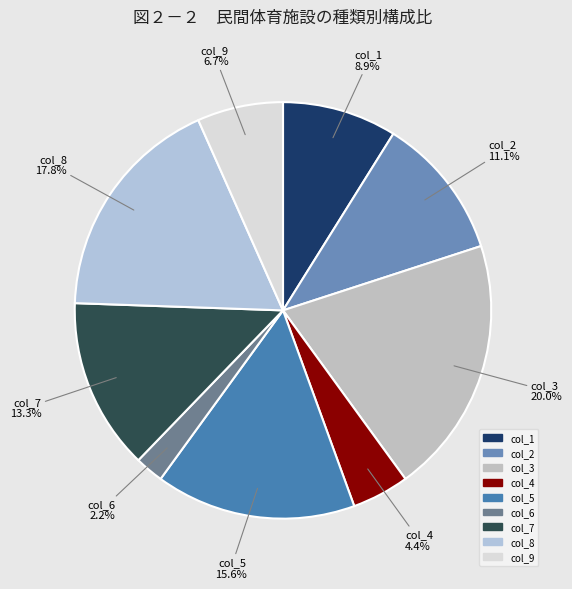

Which has a higher value, col_2 or col_1?

col_2